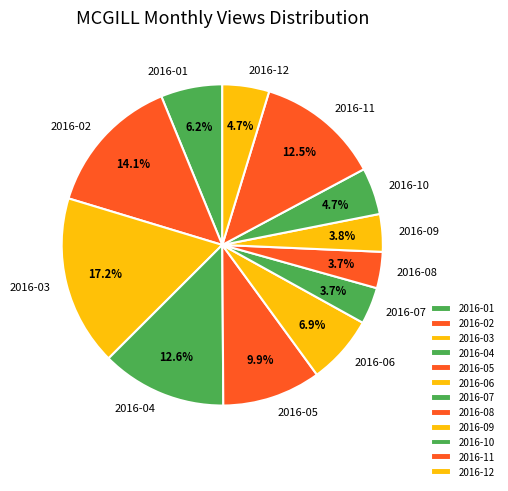

Which has a higher value, 2016-08 or 2016-12?

2016-12